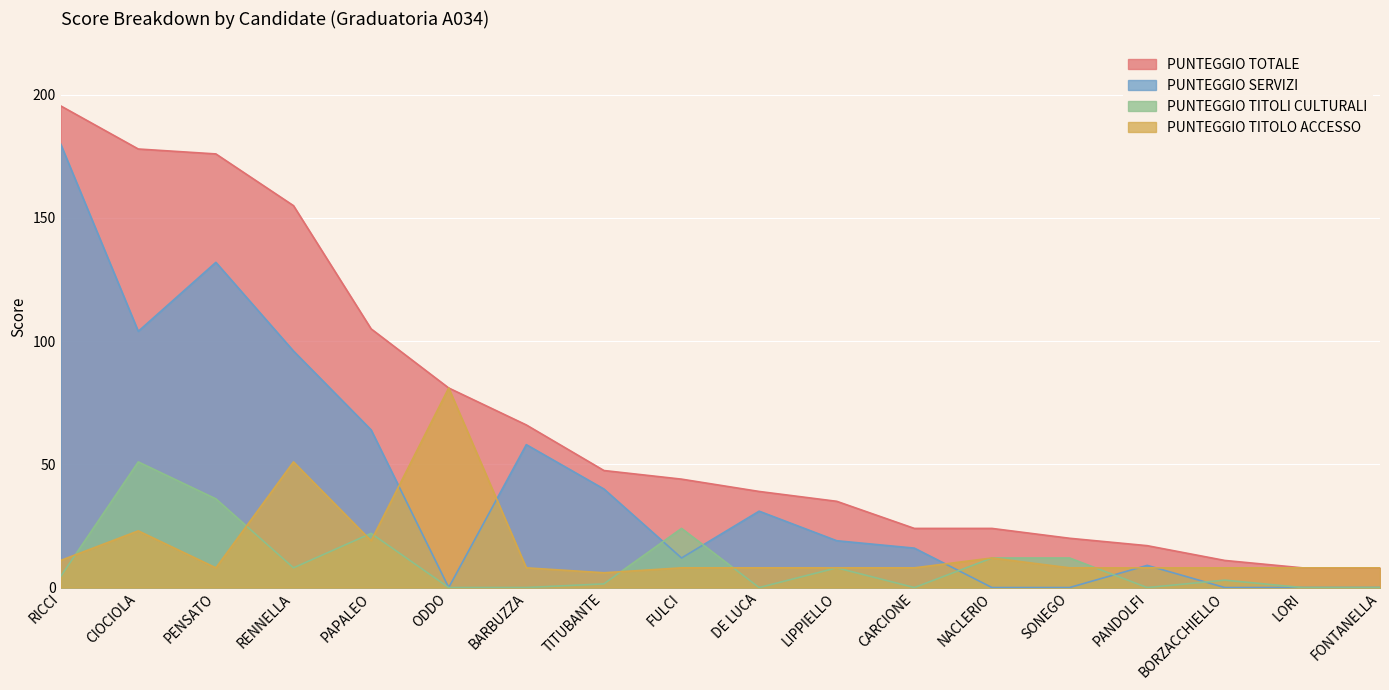

Which series has the largest total across all categories?

PUNTEGGIO TOTALE